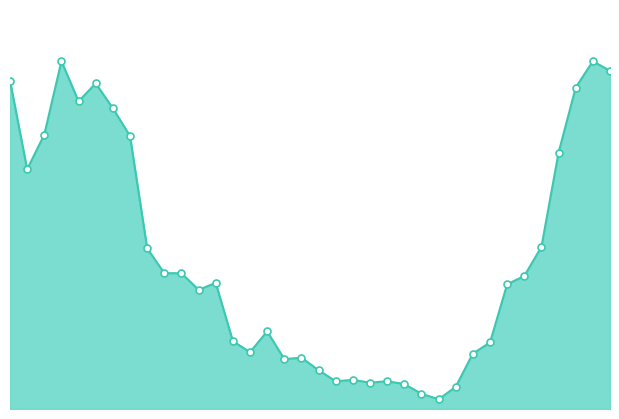

Does the chart have visible grid lines?

No